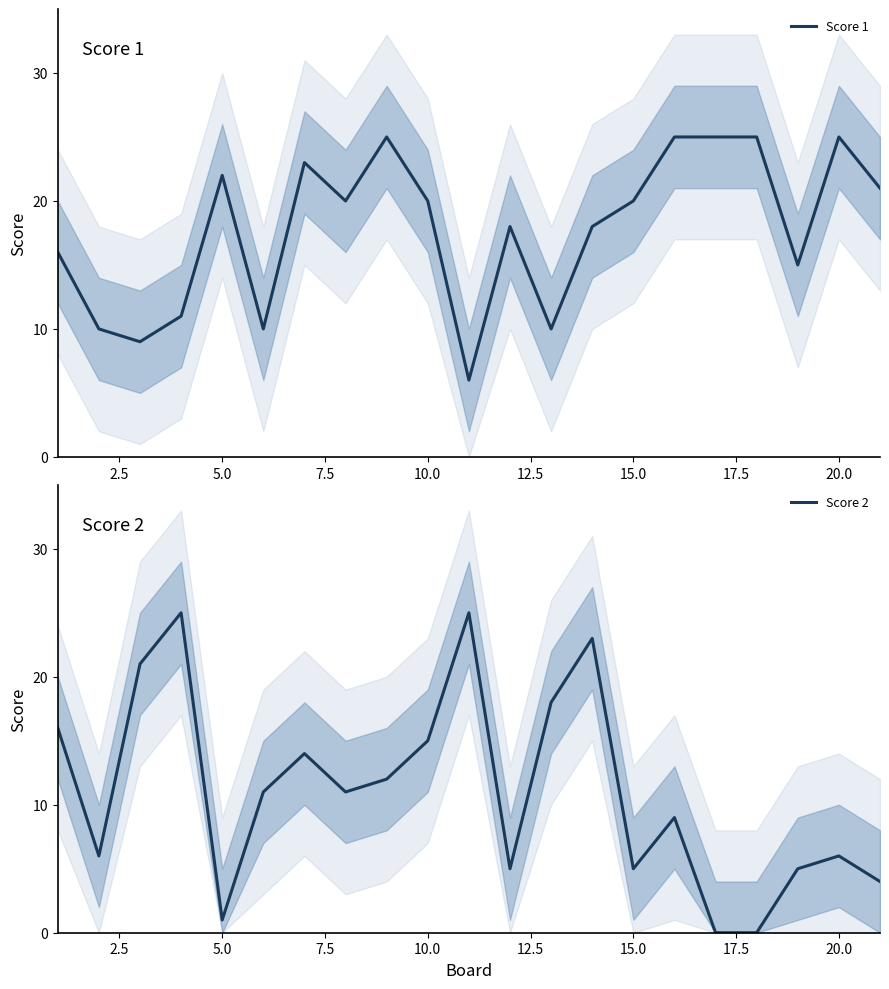

What is the sum of all Score 1 values?

374